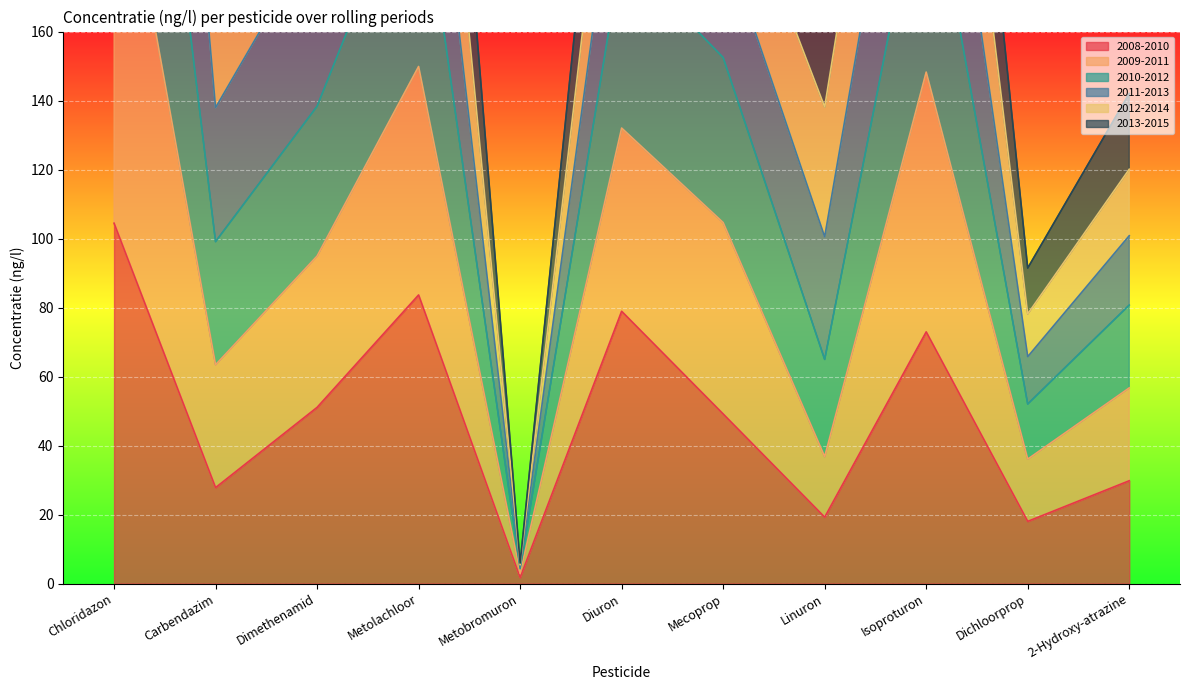

What is the lowest value of the 2010-2012 series?

5.0